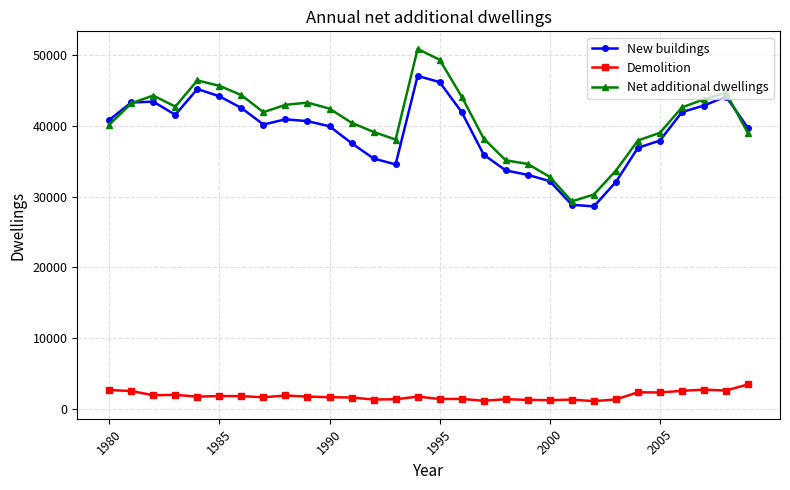

True or false: Demolition and New buildings cross at least once.

False